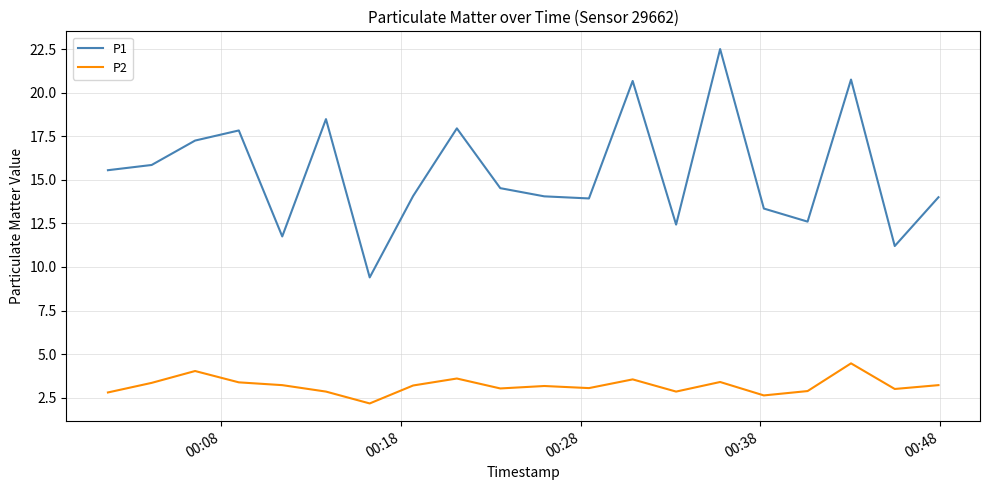

List the series in order of their peak value, lowest first.

P2, P1